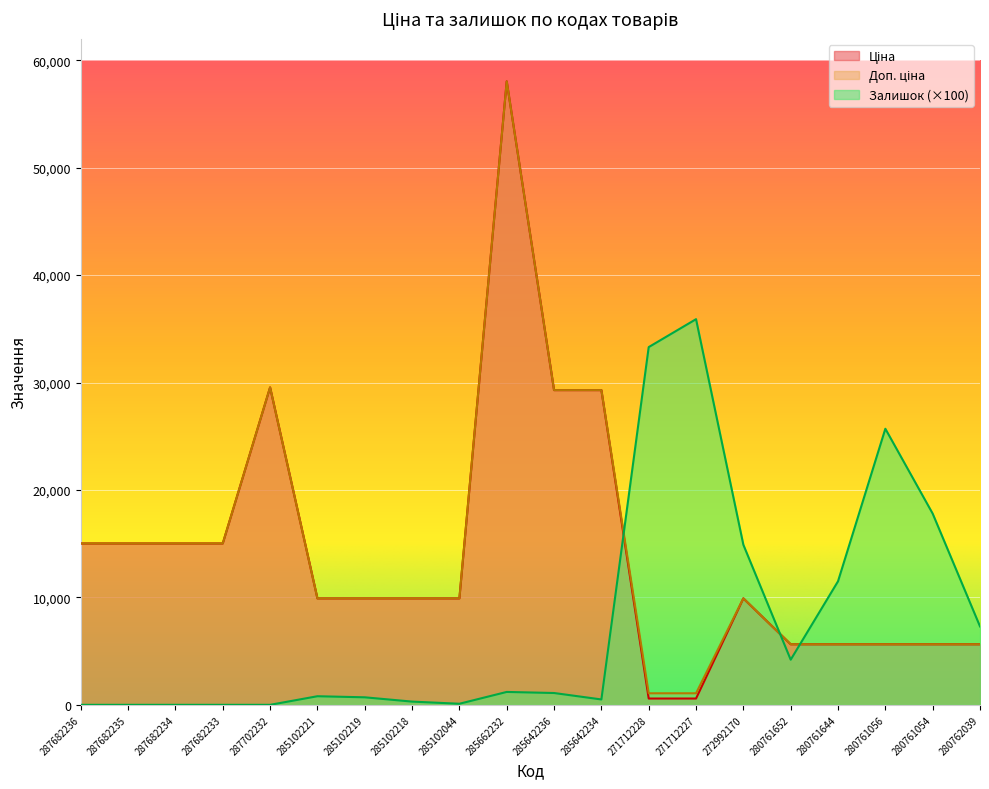

How many intersections are there between Доп. ціна and Залишок?

3